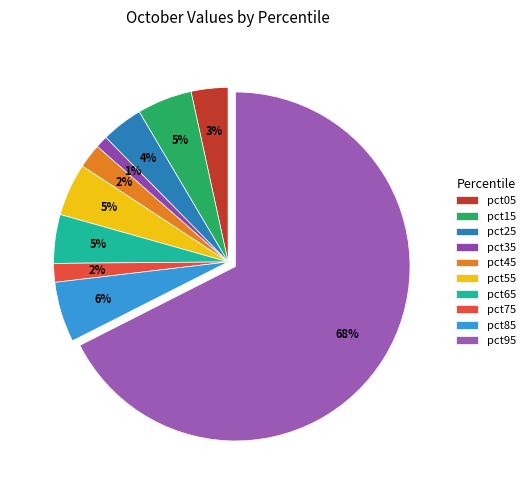

Does pct35 represent more than half of the total?

No